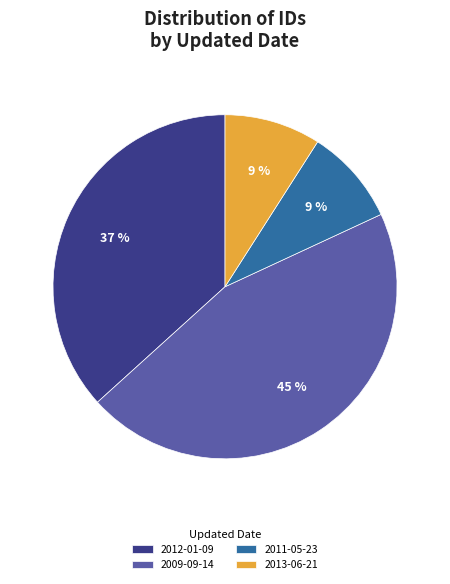

Which slice is the largest?

2009-09-14